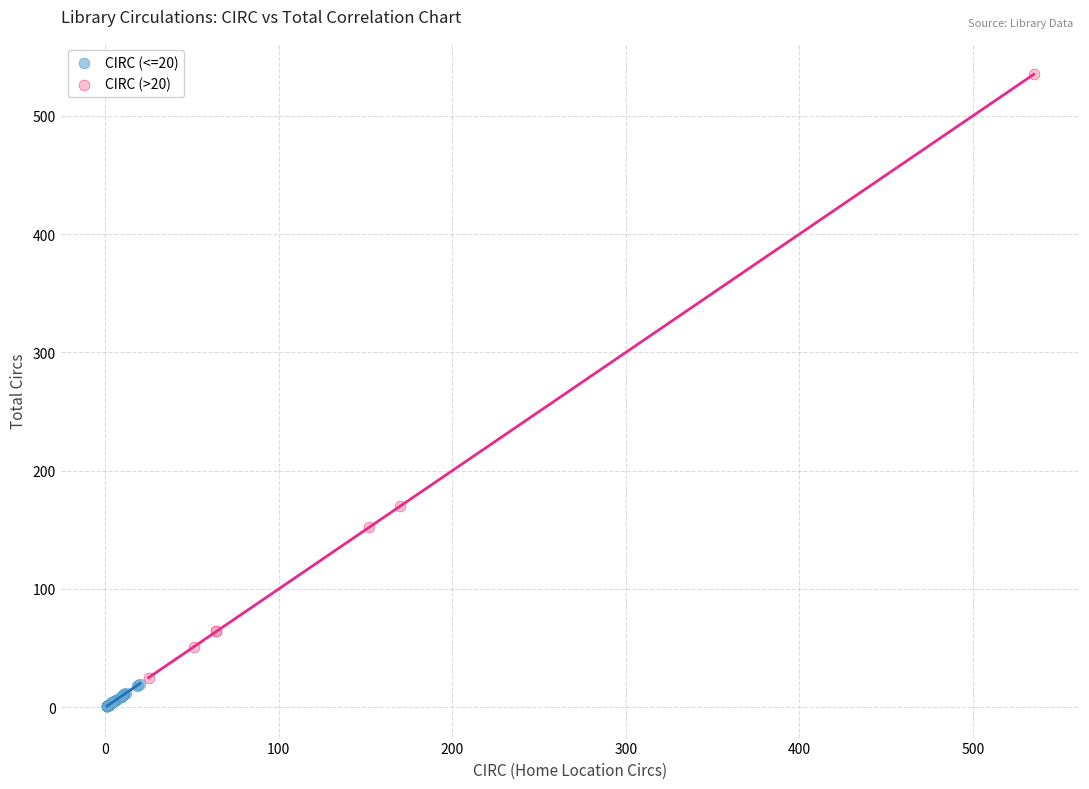

Which series has the widest spread of Y values?

CIRC (>20)